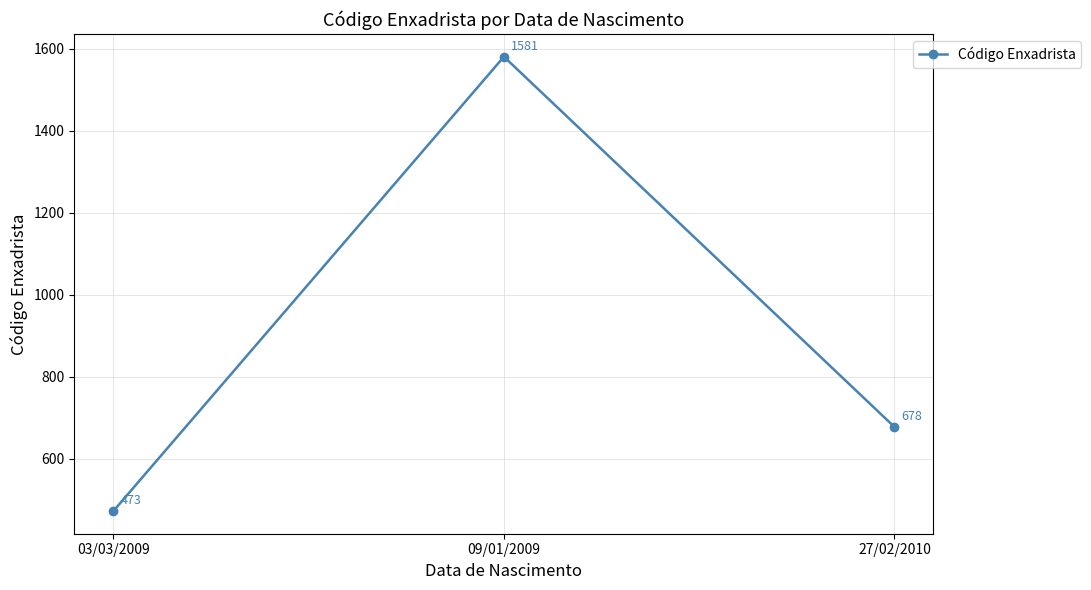

How many series are shown in this chart?

1